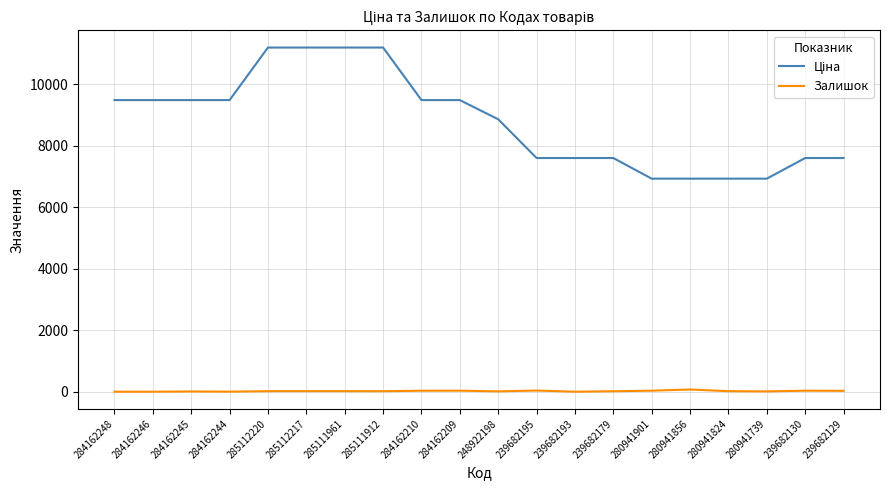

What is the greatest value displayed?

11188.2